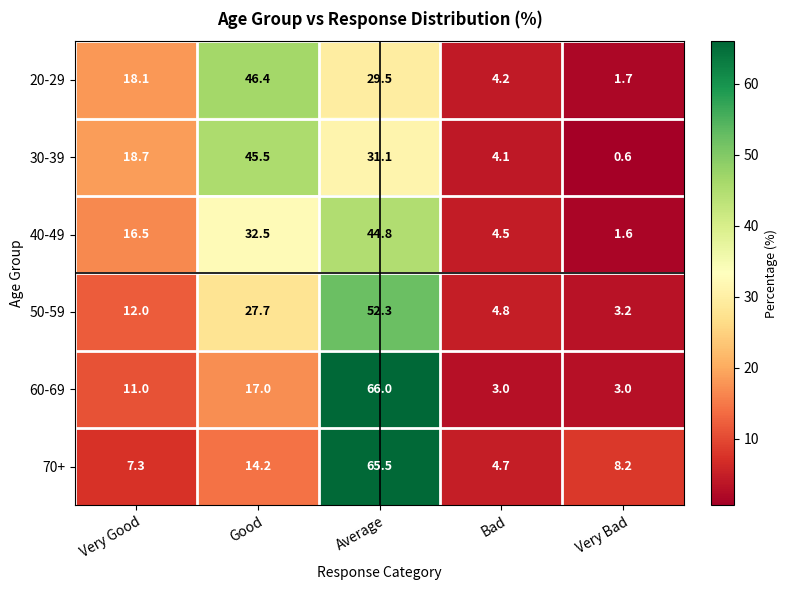

What is the difference between the 30-39 values at Good and Bad?

41.4